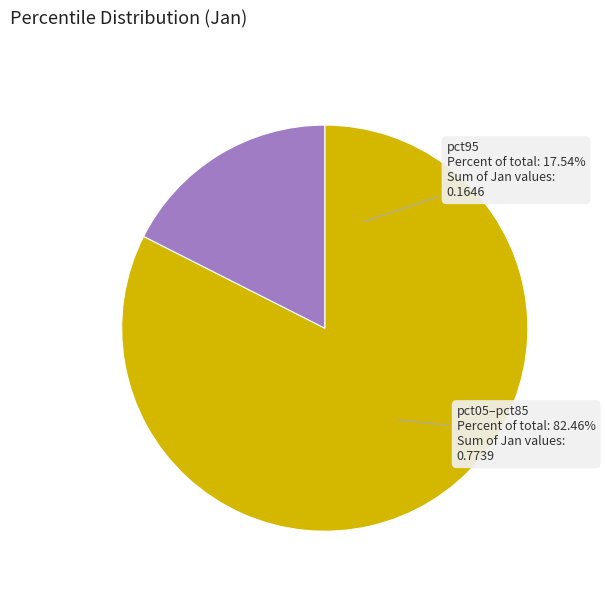

True or false: pct05 accounts for 1% of the total.

False